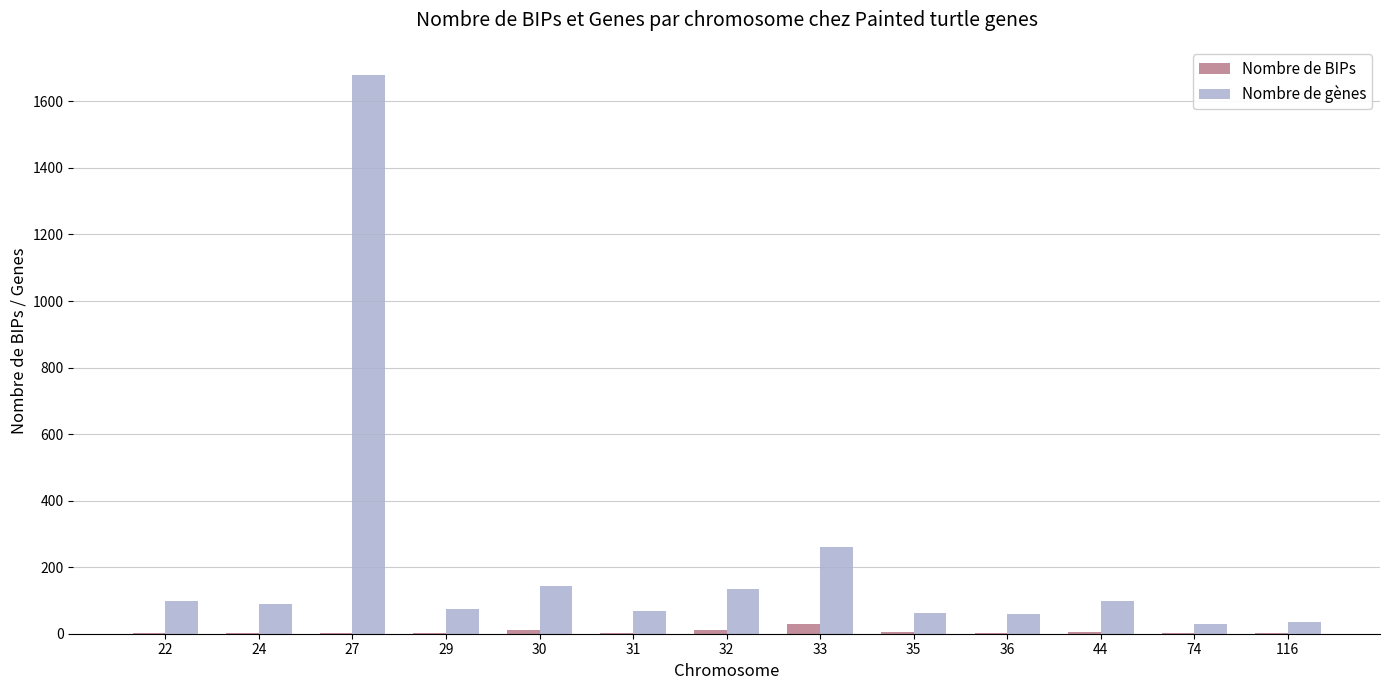

Which series has the widest spread of values?

Nombre de gènes